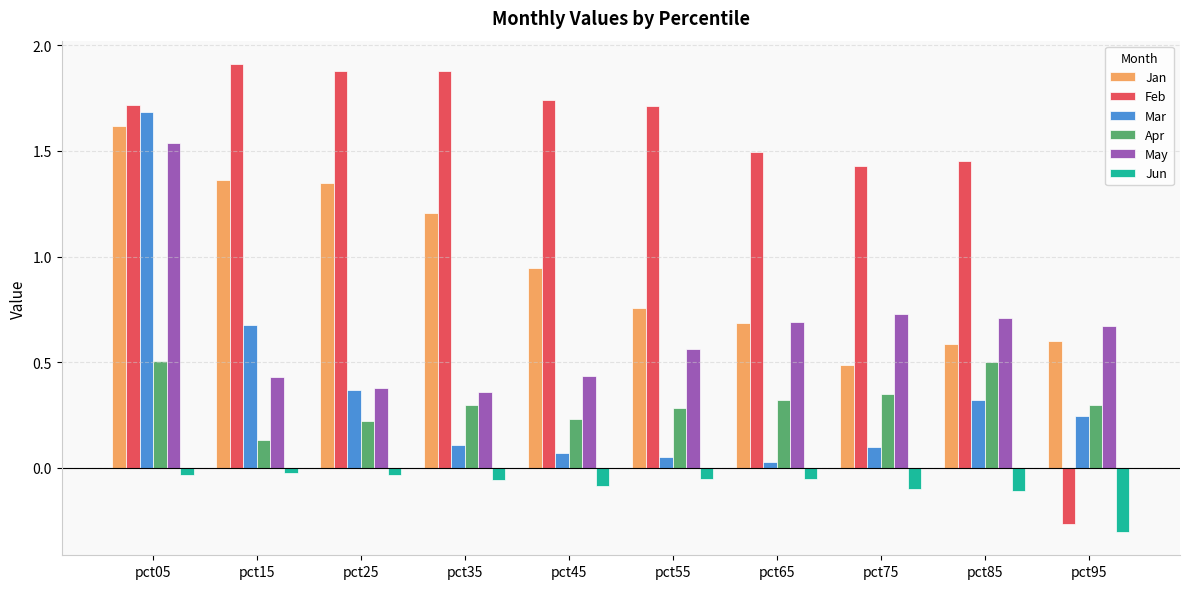

What is the average value of the Jan series?

1.0